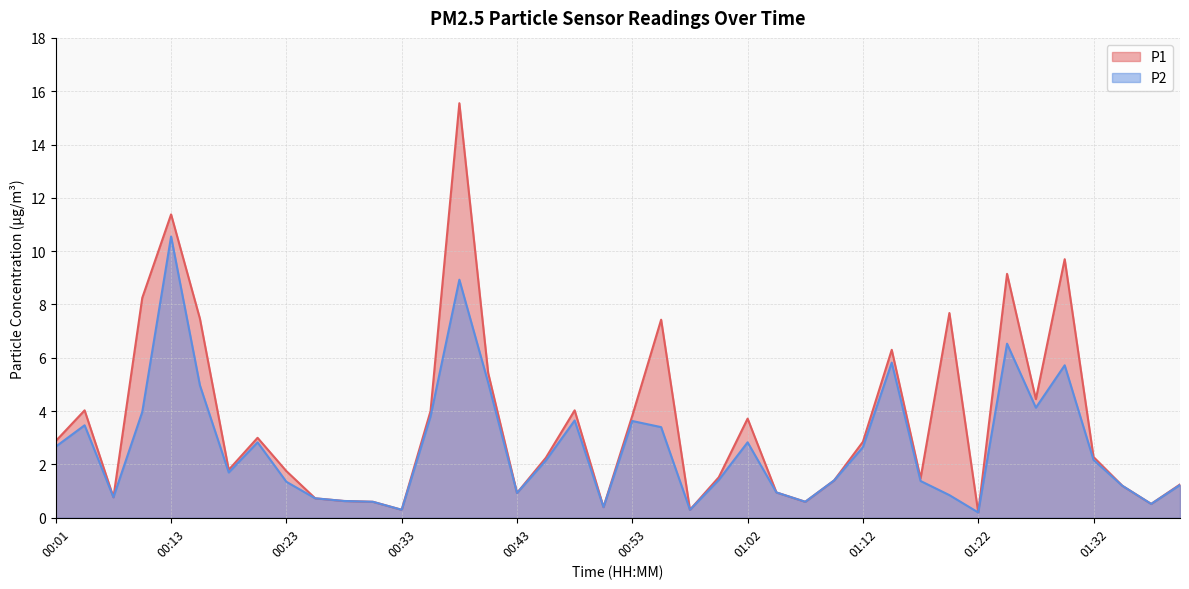

At which label does P1 reach its minimum?

01:22